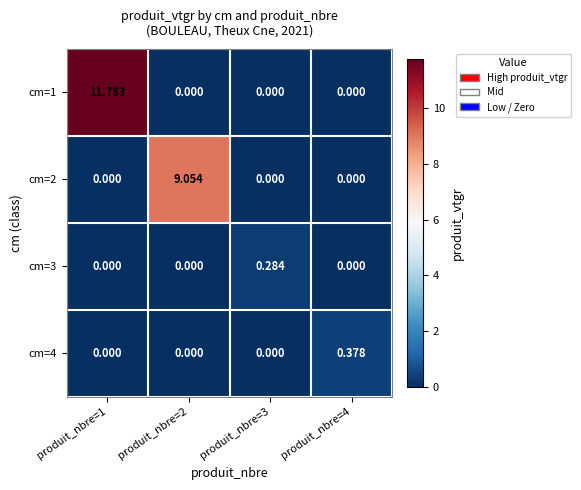

How many categories are shown in the chart?

4